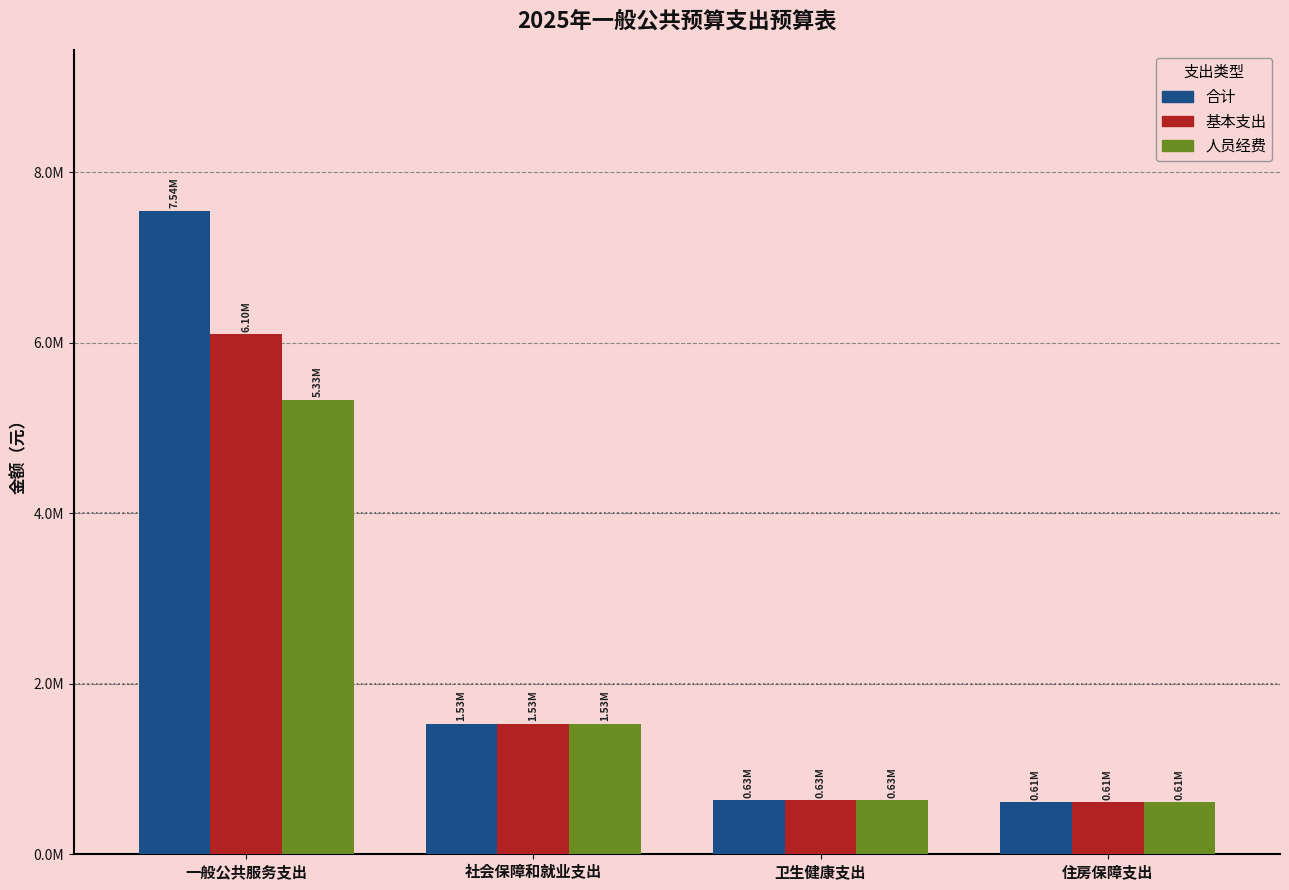

True or false: 基本支出 has a value of 6096844.4 at 一般公共服务支出.

True